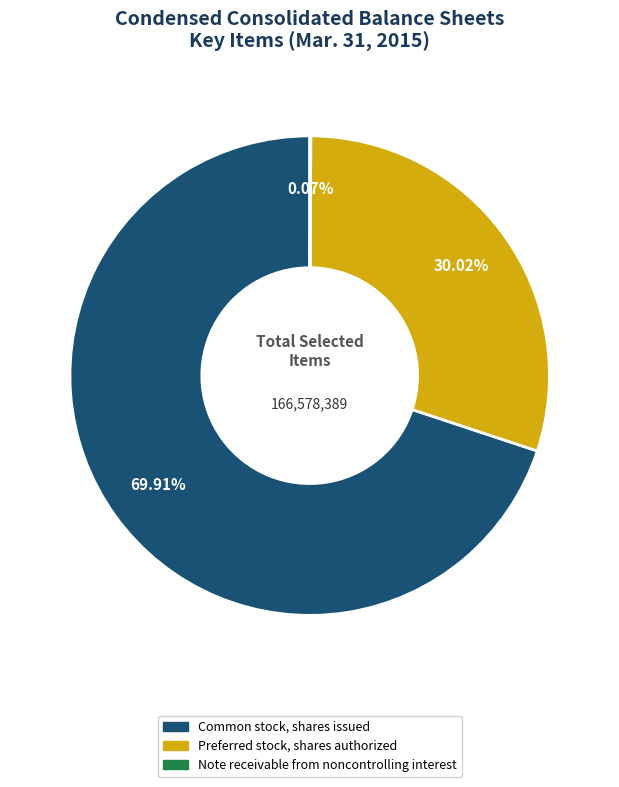

What is the majority slice?

Common stock, shares issued